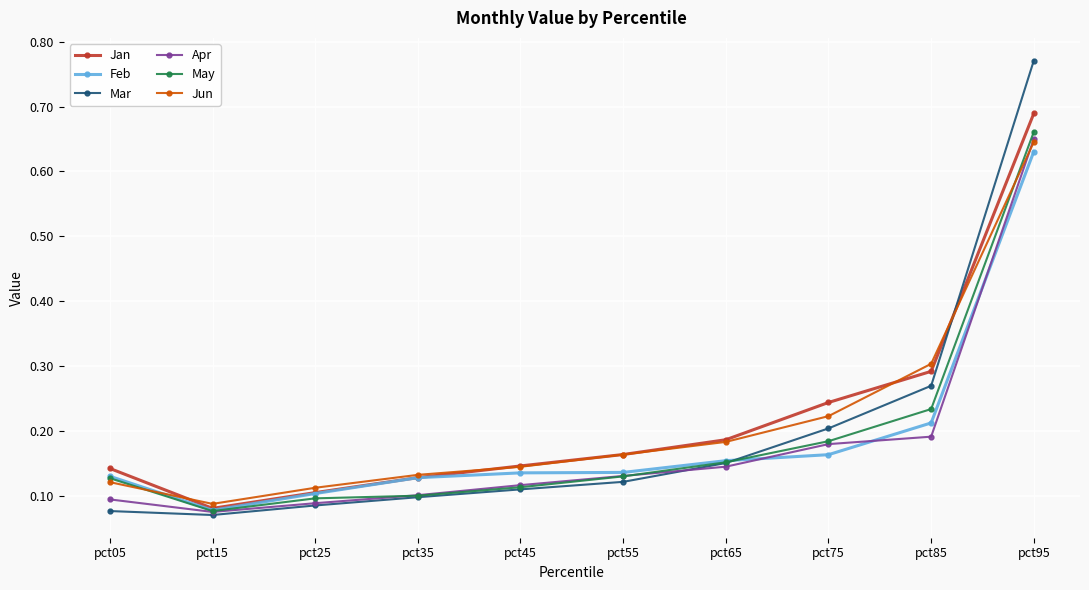

What is the total value across all series at pct65?

1.0